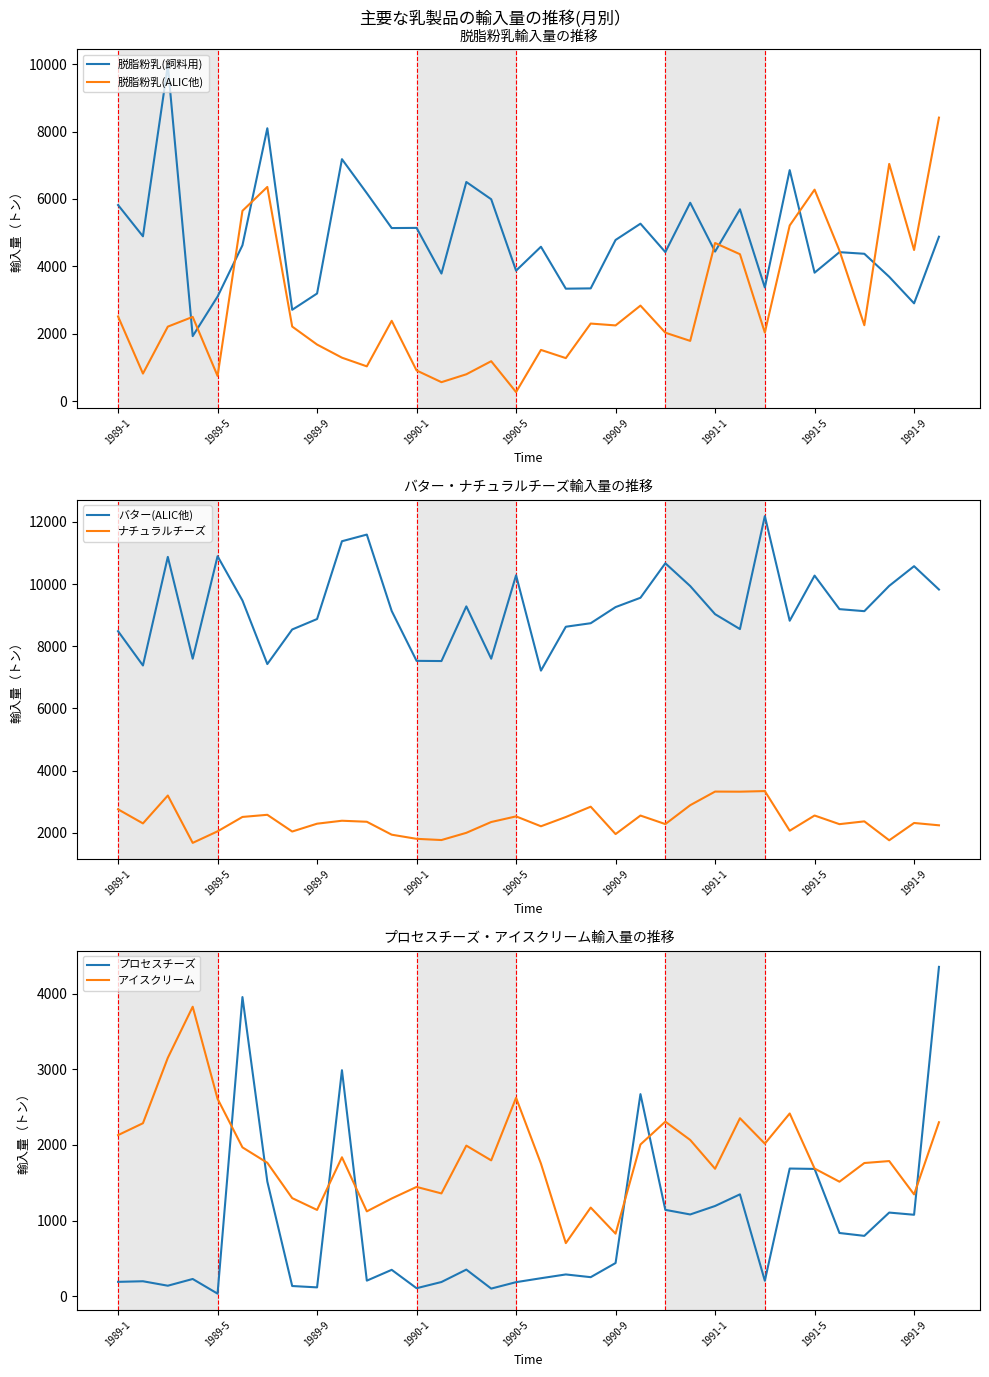

The value of 脱脂粉乳(飼料用) at 1990-5 is 1962. True or false?

False